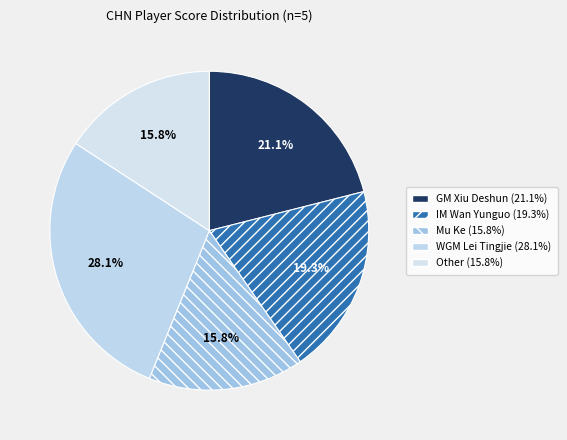

How many segments does this pie chart have?

5